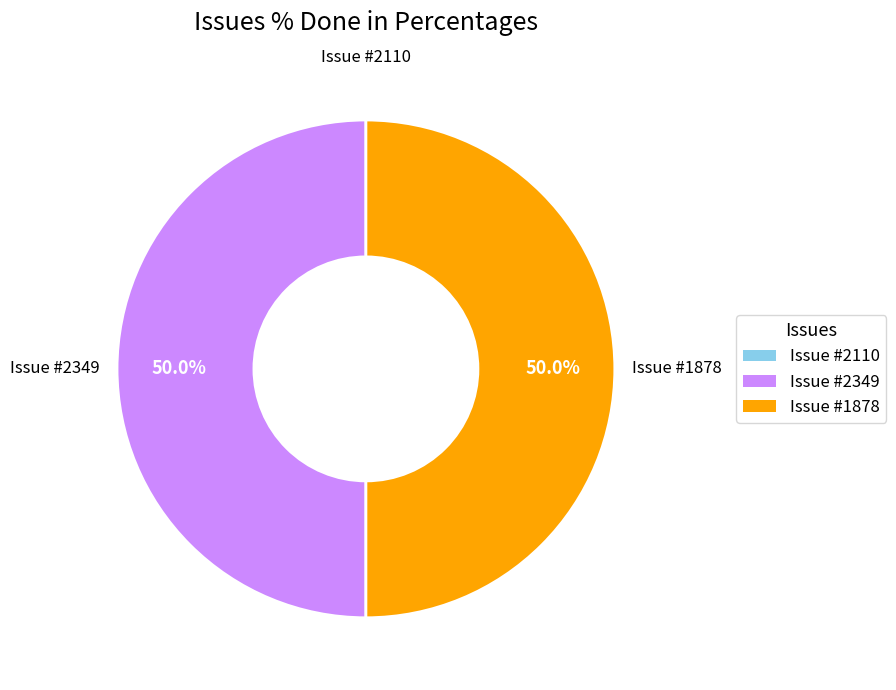

Is there a majority slice in this chart?

No